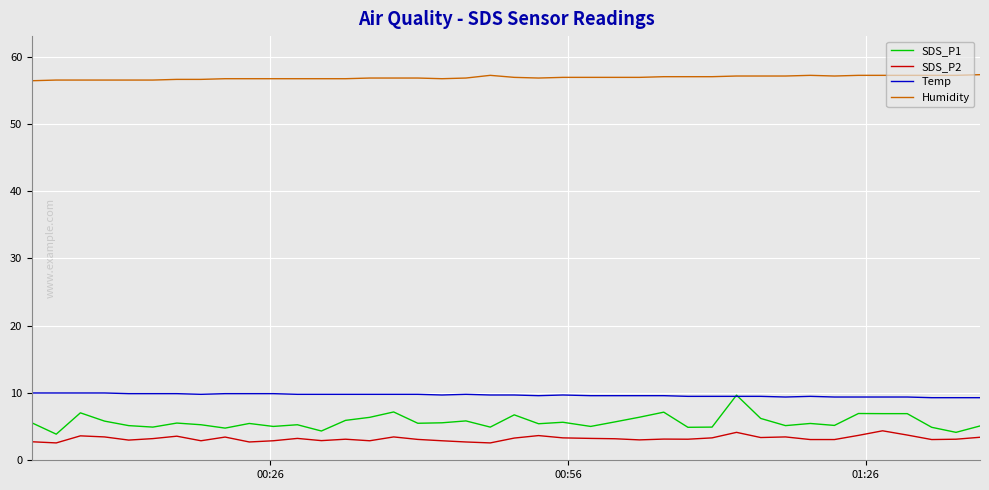

True or false: Humidity and Temp cross at least once.

False